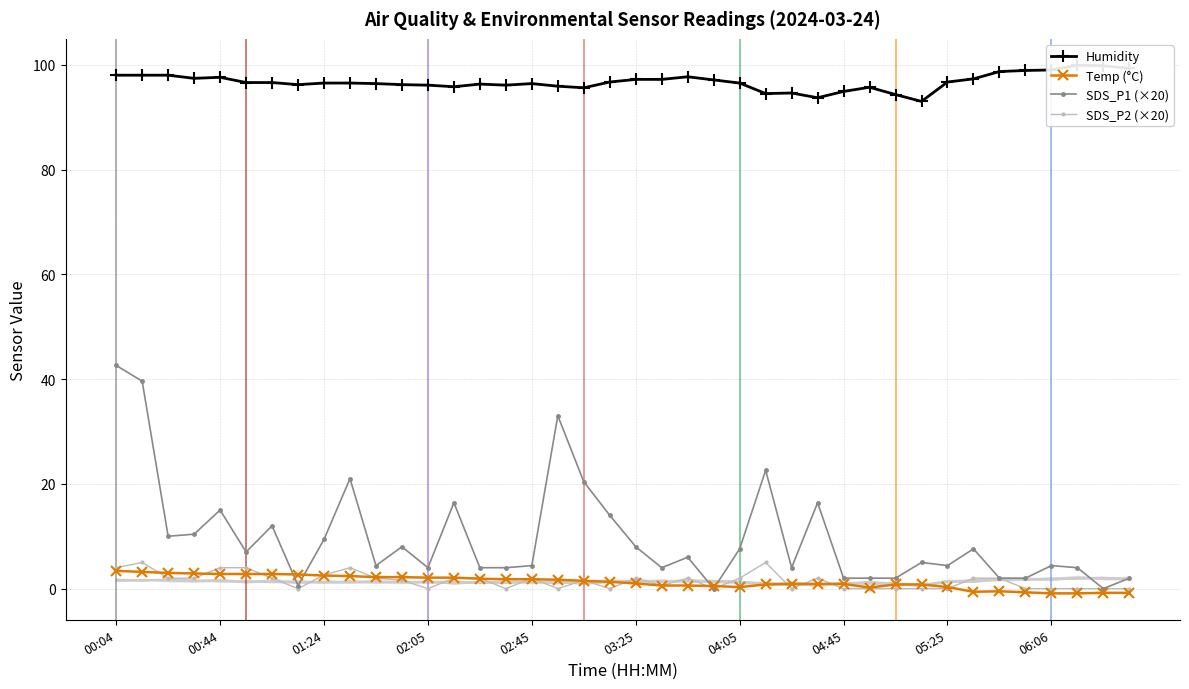

Reading left to right, transcribe all the data shown in this chart.

Humidity: 98.0	98.0	98.0	97.4	97.6	96.6	96.6	96.2	96.5	96.5	96.4	96.2	96.1	95.8	96.3	96.1	96.4	95.9	95.6	96.7	97.2	97.2	97.7	97.1	96.5	94.5	94.6	93.7	94.9	95.7	94.3	93.0	96.7	97.3	98.7	98.9	99.0	99.9	99.8	99.3
Temp (°C): 3.4	3.2	3.0	2.9	2.8	2.8	2.8	2.7	2.5	2.4	2.2	2.2	2.1	2.1	1.9	1.8	1.8	1.7	1.5	1.3	1.0	0.6	0.6	0.5	0.3	0.8	0.9	0.9	0.9	0.2	0.8	0.8	0.3	-0.6	-0.5	-0.7	-0.9	-0.9	-0.8	-0.8
SDS_P1 (×20): 42.6	39.6	10.0	10.4	15.0	7.0	12.0	0.6	9.4	21.0	4.4	8.0	4.0	16.4	4.0	4.0	4.4	33.0	20.4	14.0	8.0	4.0	6.0	0.0	7.6	22.6	4.0	16.4	2.0	2.0	2.0	5.0	4.4	7.6	2.0	2.0	4.4	4.0	0.0	2.0
SDS_P2 (×20): 4.0	5.0	2.0	2.0	4.0	4.0	2.0	0.0	2.6	4.0	2.0	1.6	0.0	2.0	2.0	0.0	2.0	0.0	1.6	0.0	2.0	0.6	2.0	0.0	2.0	5.0	0.0	2.0	0.0	0.0	0.0	0.0	0.0	2.0	2.0	0.0	0.0	0.0	0.0	0.0